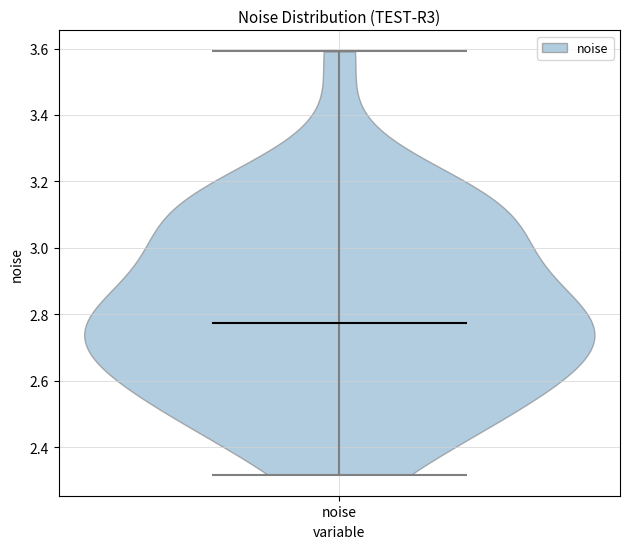

Read this violin plot against the y-axis: where its median line is, and the lowest and highest points the violin reaches. The values are not printed on the chart, so give them approximately, as read against the axis.

median line 2.78, lowest point 2.32, highest point 3.60